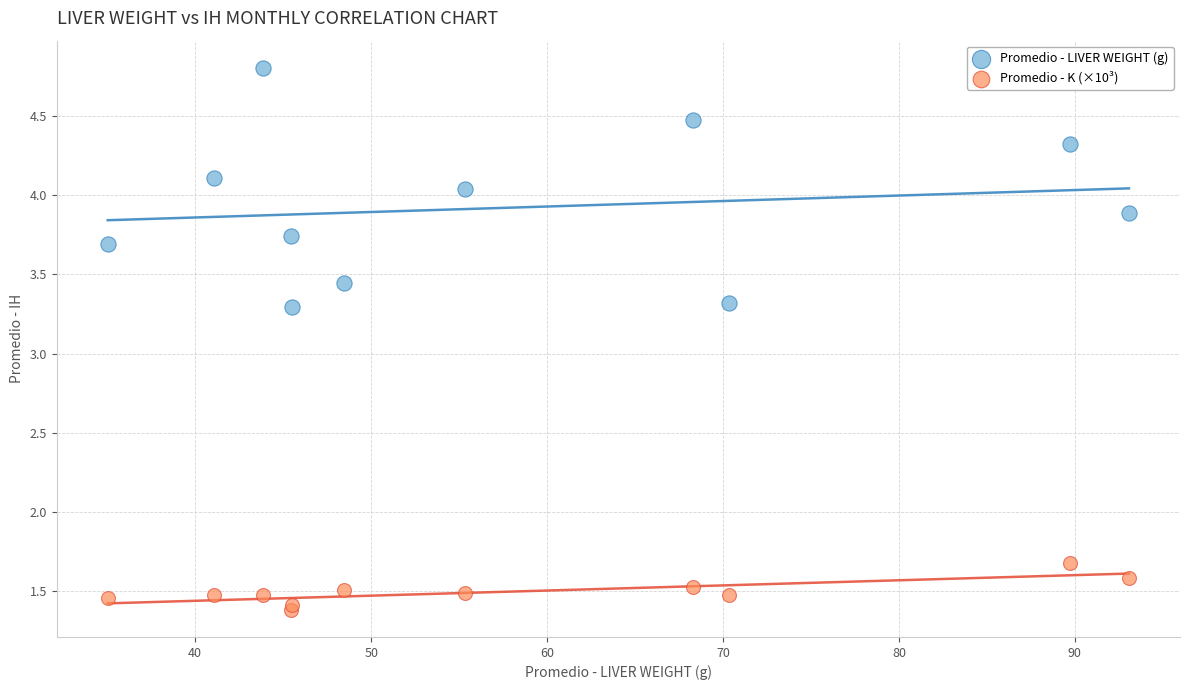

What are all the series names shown in the legend?

Promedio - LIVER WEIGHT (g), Promedio - K (×10³)